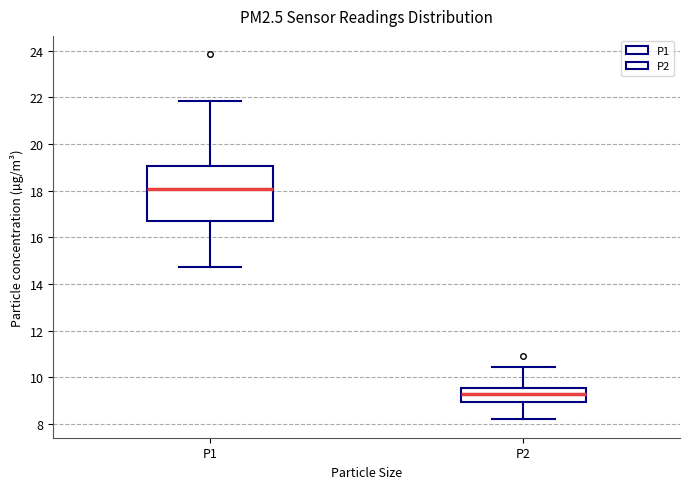

Comparing the boxes themselves (not the whiskers), which one is the tallest?

P1